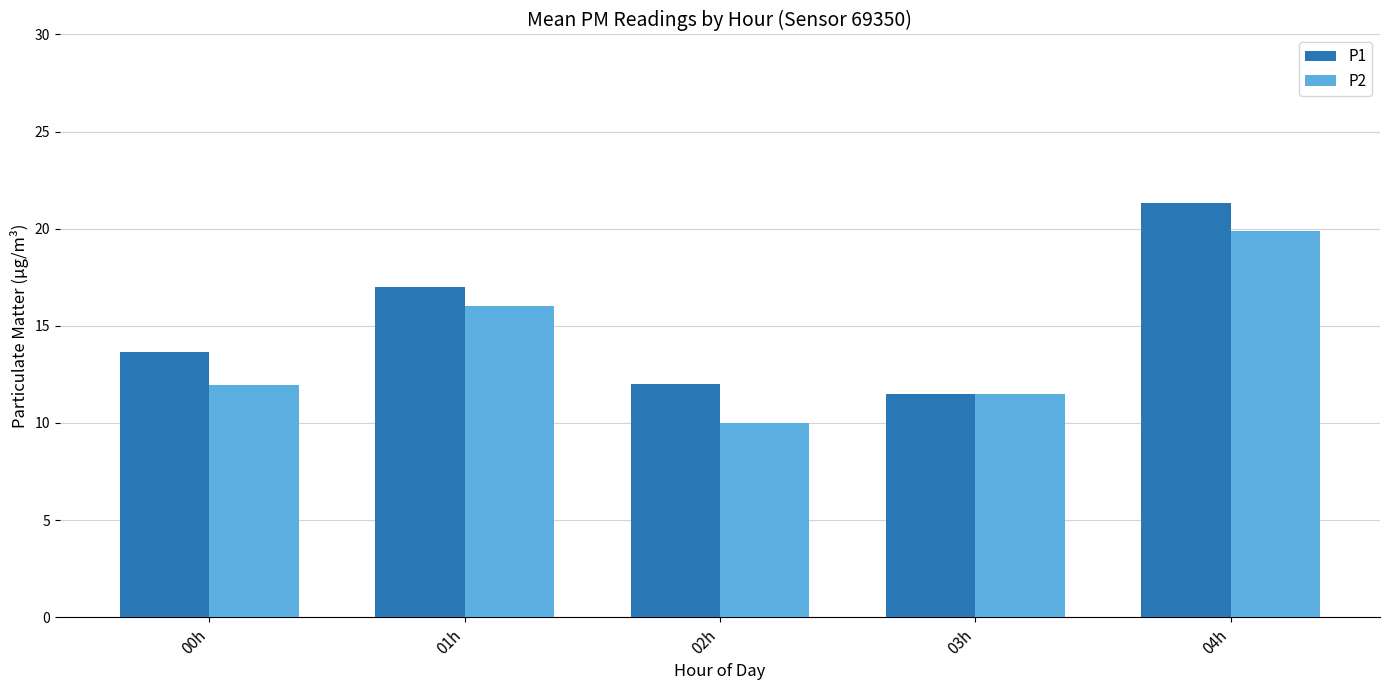

How many bars are there in each group?

2